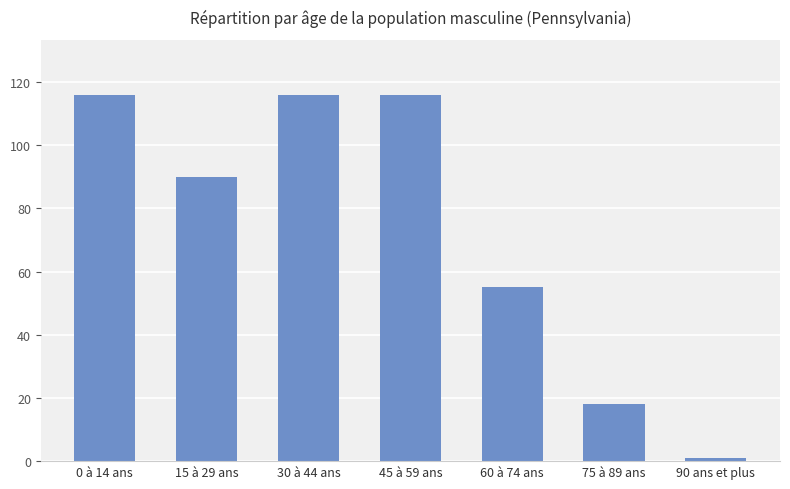

Where does the data first go above 90?

0 à 14 ans